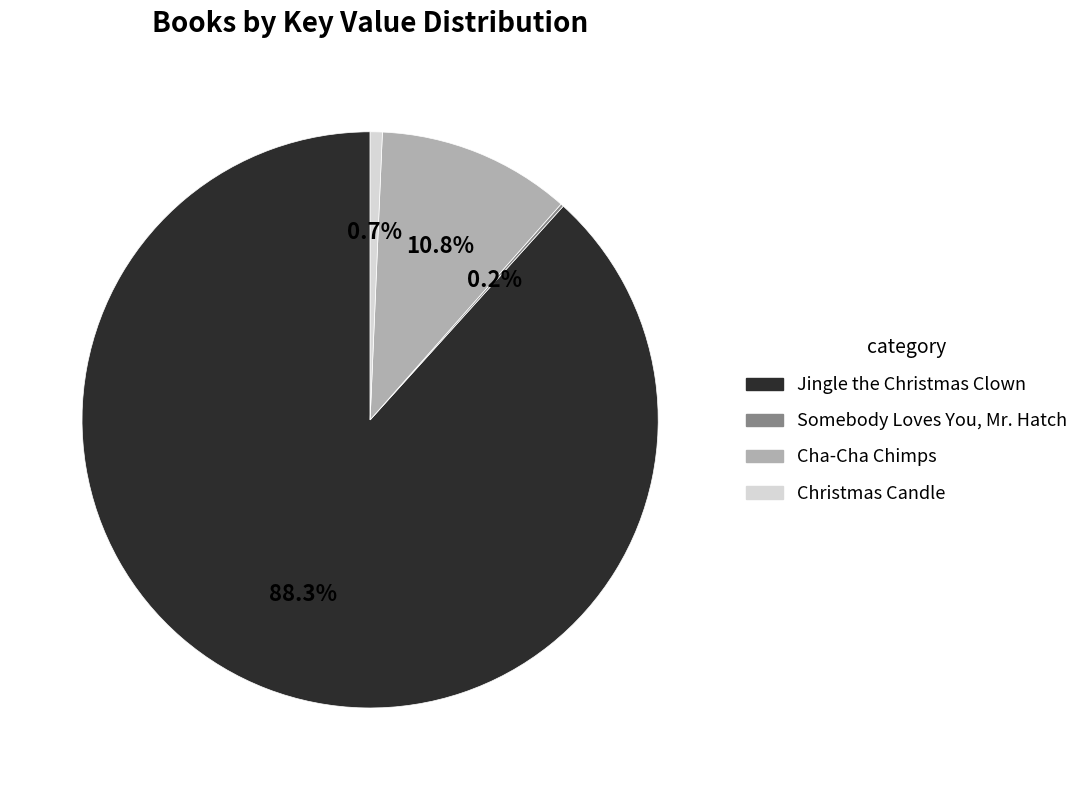

Does any single category account for the majority?

Yes